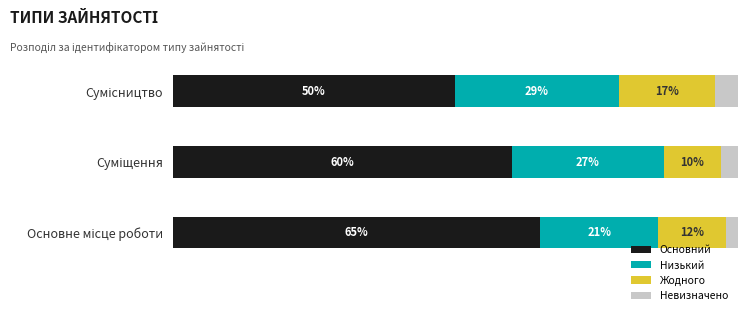

What are all the series names shown in the legend?

Основний, Низький, Жодного, Невизначено